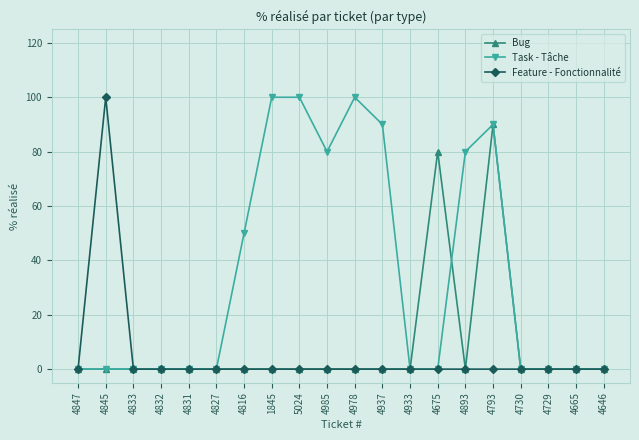

Reading left to right, extract all data points from this chart.

Bug: 4847=0	4845=0	4833=0	4832=0	4831=0	4827=0	4816=0	1845=0	5024=0	4985=0	4978=0	4937=0	4933=0	4675=80	4893=0	4793=90	4730=0	4729=0	4665=0	4646=0
Task - Tâche: 4847=0	4845=0	4833=0	4832=0	4831=0	4827=0	4816=50	1845=100	5024=100	4985=80	4978=100	4937=90	4933=0	4675=0	4893=80	4793=90	4730=0	4729=0	4665=0	4646=0
Feature - Fonctionnalité: 4847=0	4845=100	4833=0	4832=0	4831=0	4827=0	4816=0	1845=0	5024=0	4985=0	4978=0	4937=0	4933=0	4675=0	4893=0	4793=0	4730=0	4729=0	4665=0	4646=0